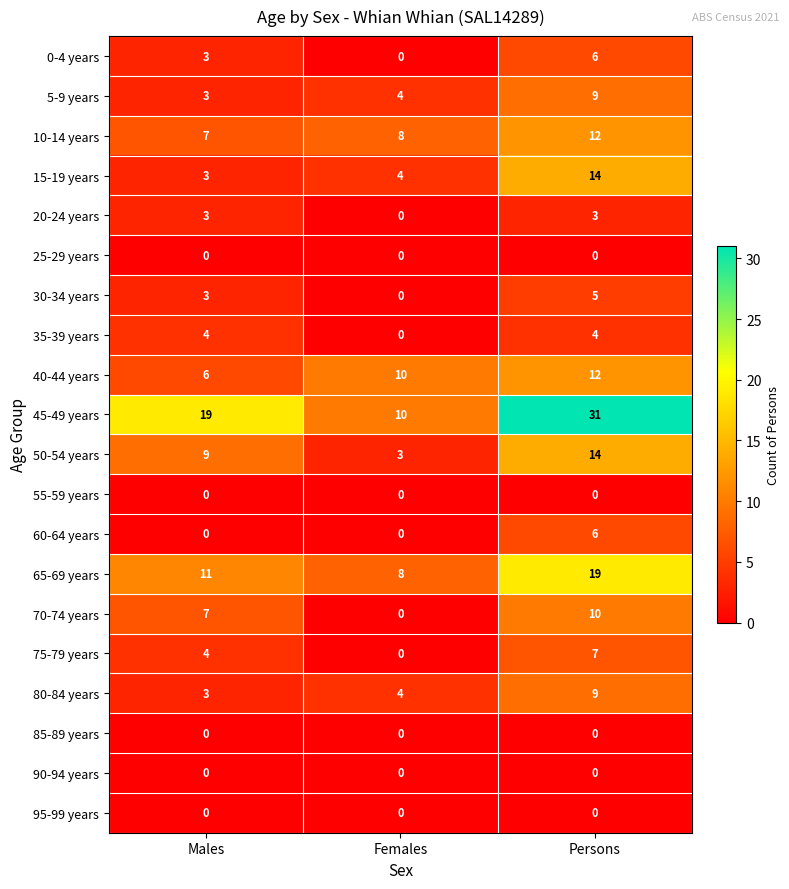

The 70-74 years series shows -5 at Females. True or false?

False